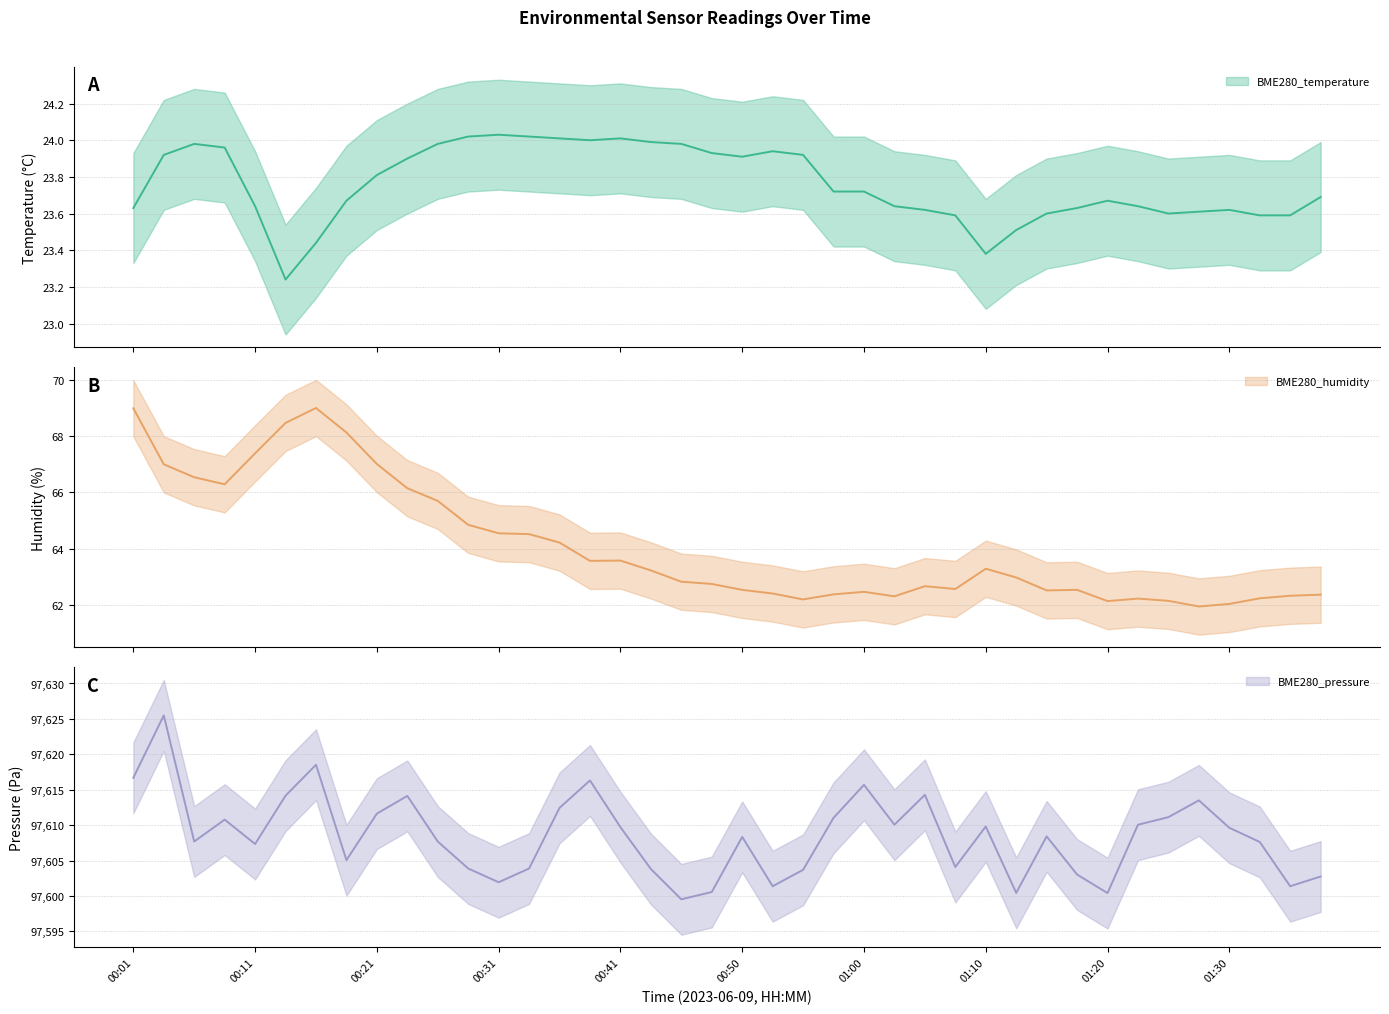

What position from the right is 00:14?

35